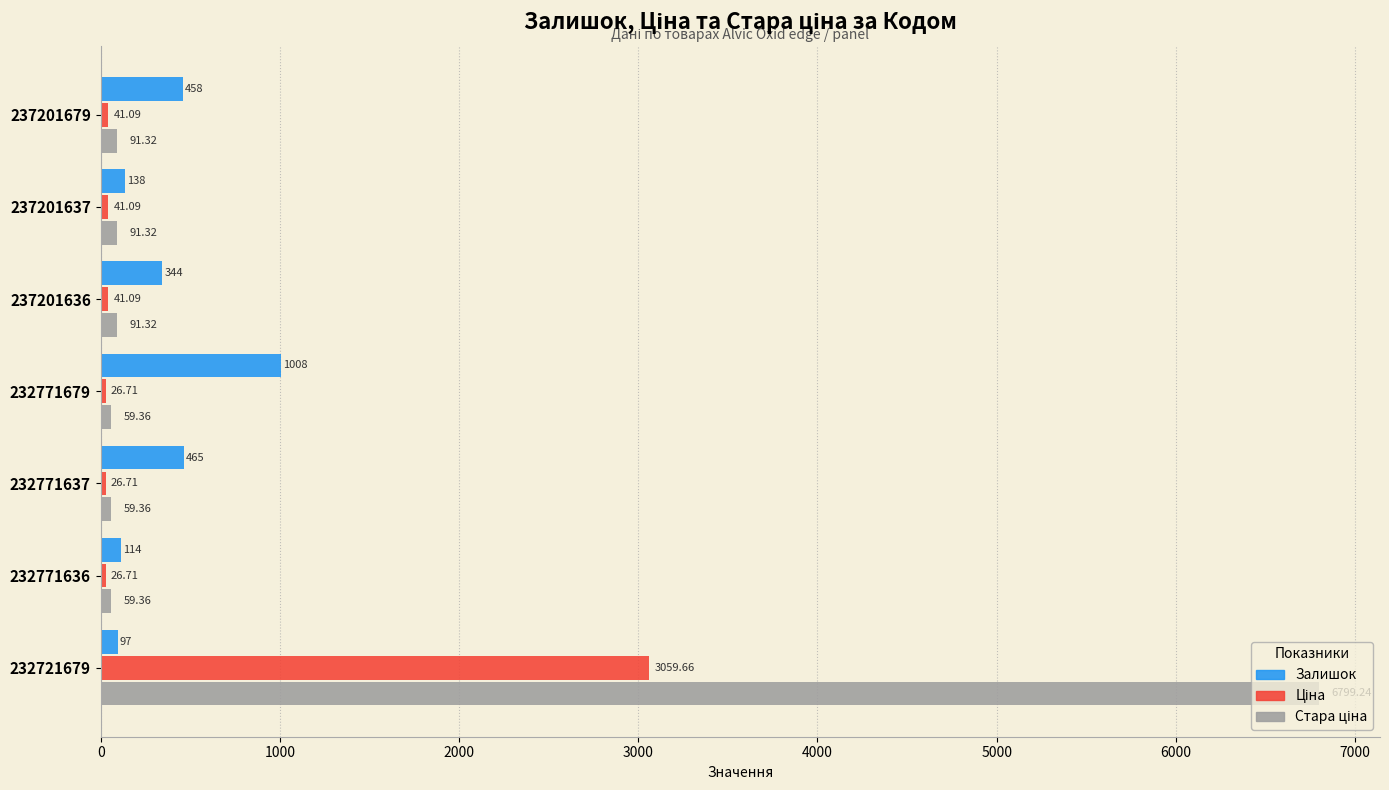

What is the difference between the highest and lowest values at 232771679?

981.3